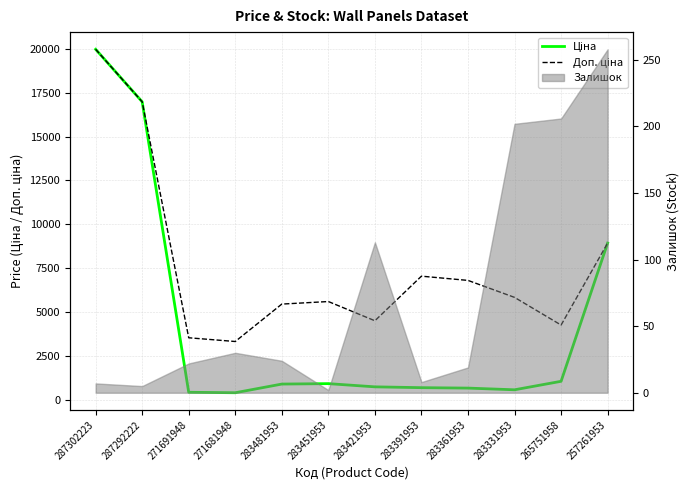

What is the smallest value displayed?

416.6